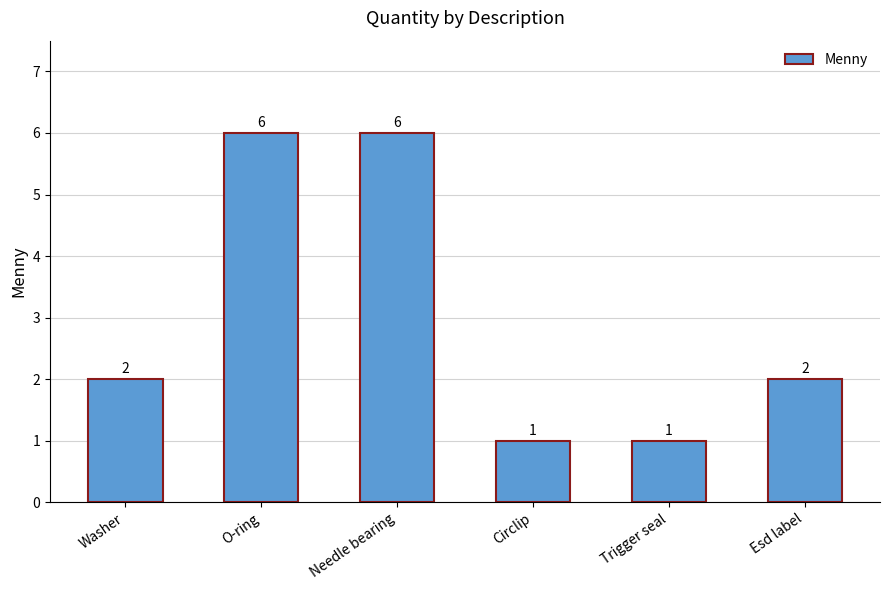

What is the label of the 2nd bar from the right?

Trigger seal